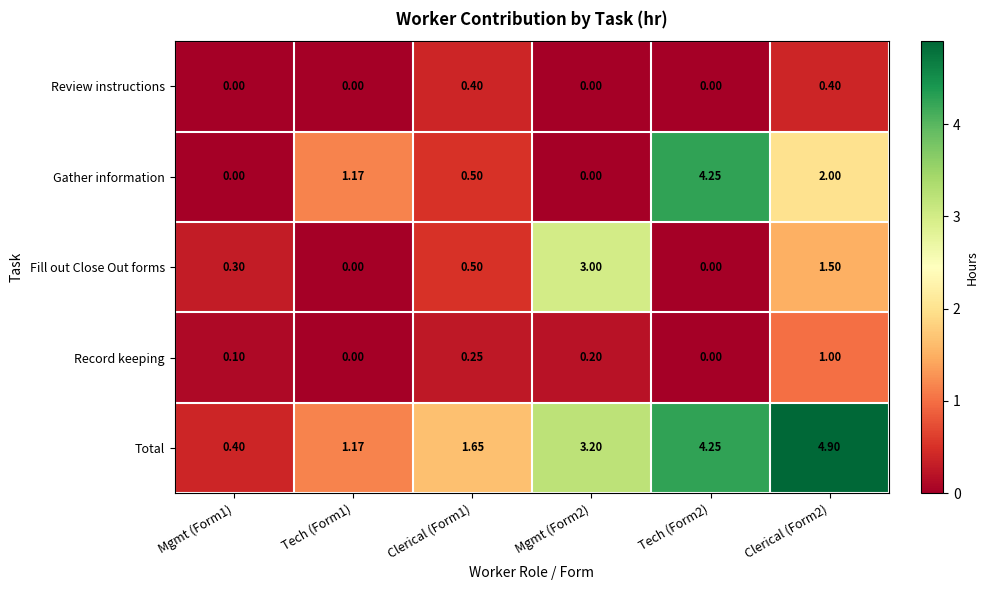

Rank the series at Clerical (Form2) from lowest to highest value.

Review instructions, Record keeping, Fill out Close Out forms, Gather information, Total